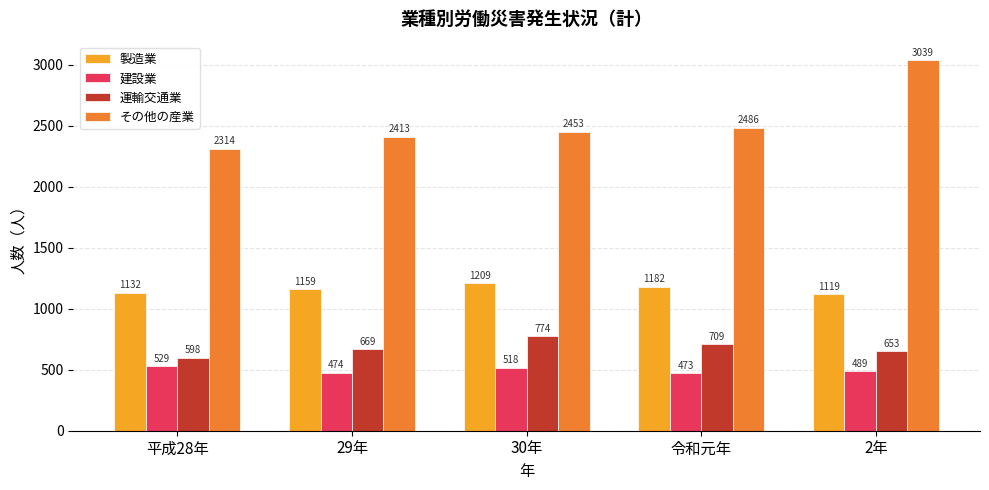

What is the label of the 5th bar from the left?

2年